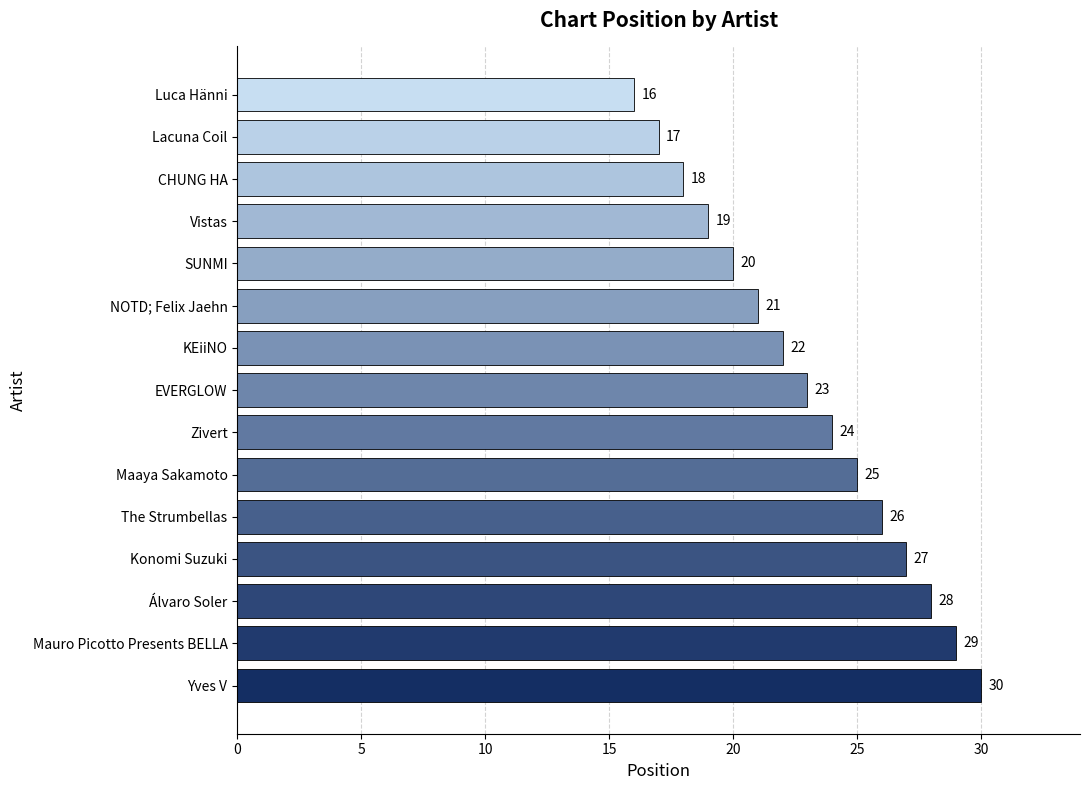

What is the difference between the second highest and minimum values?

13